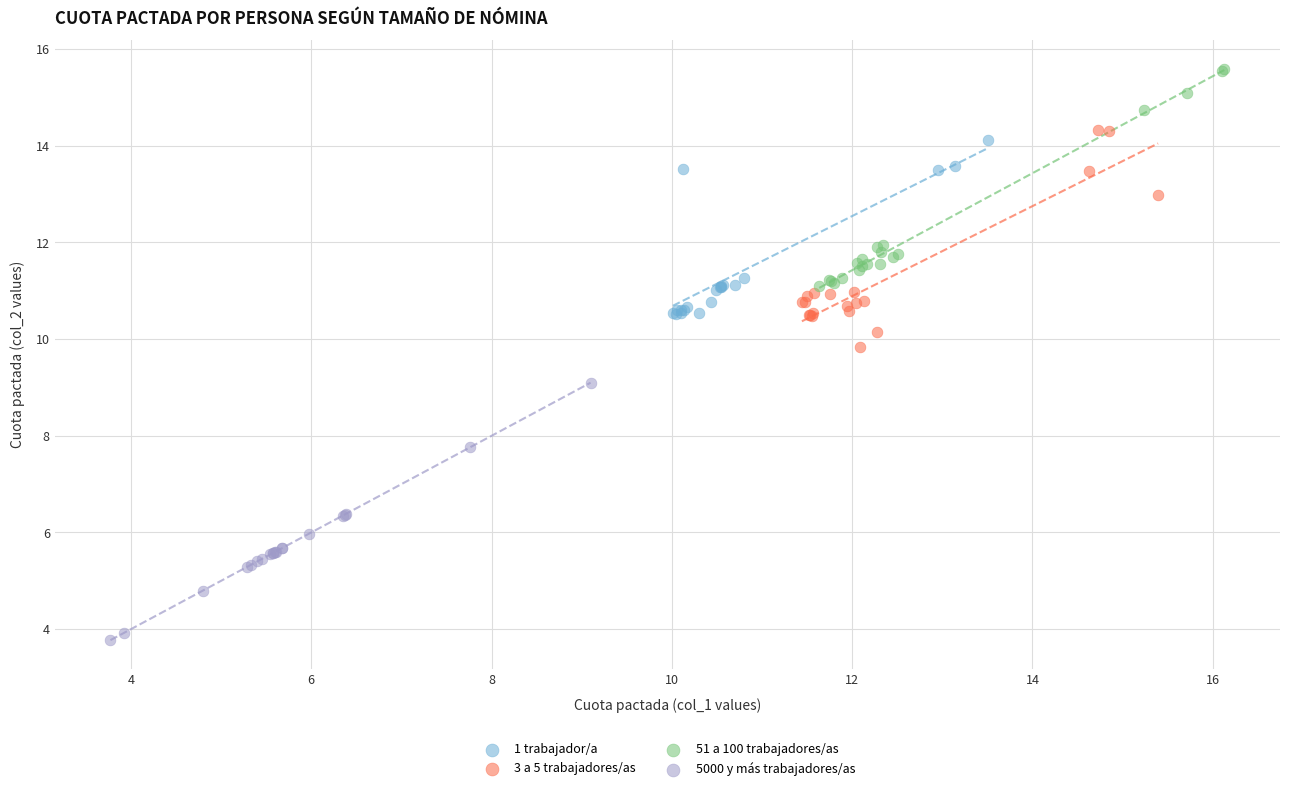

Which series contains the highest Y value?

51 a 100 trabajadores/as